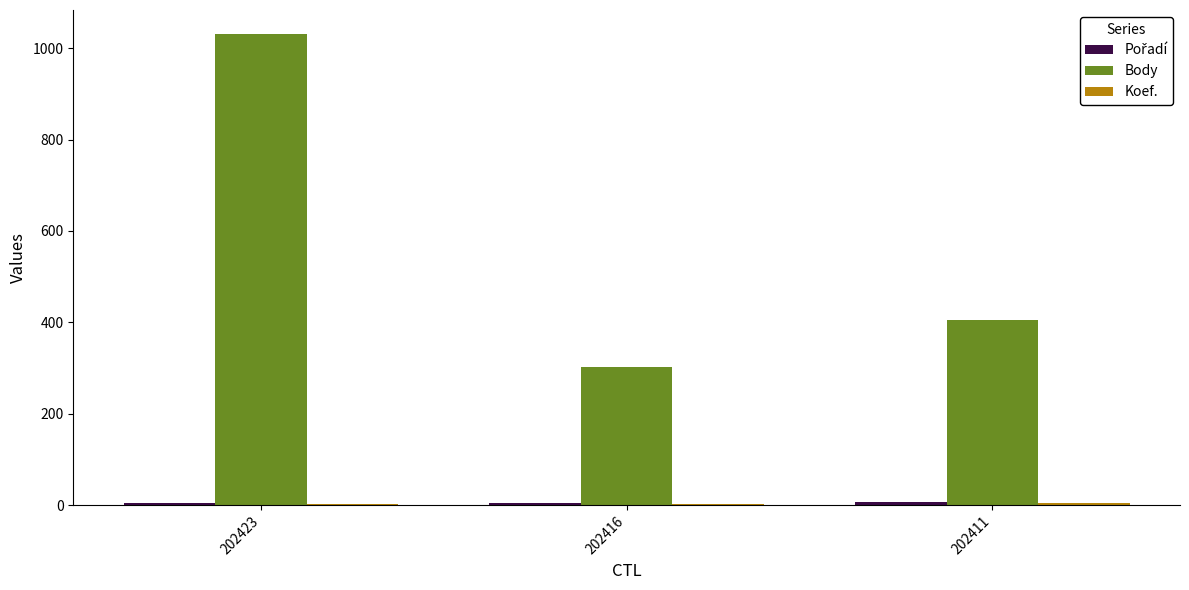

The value of Body at 202416 is 541. True or false?

False